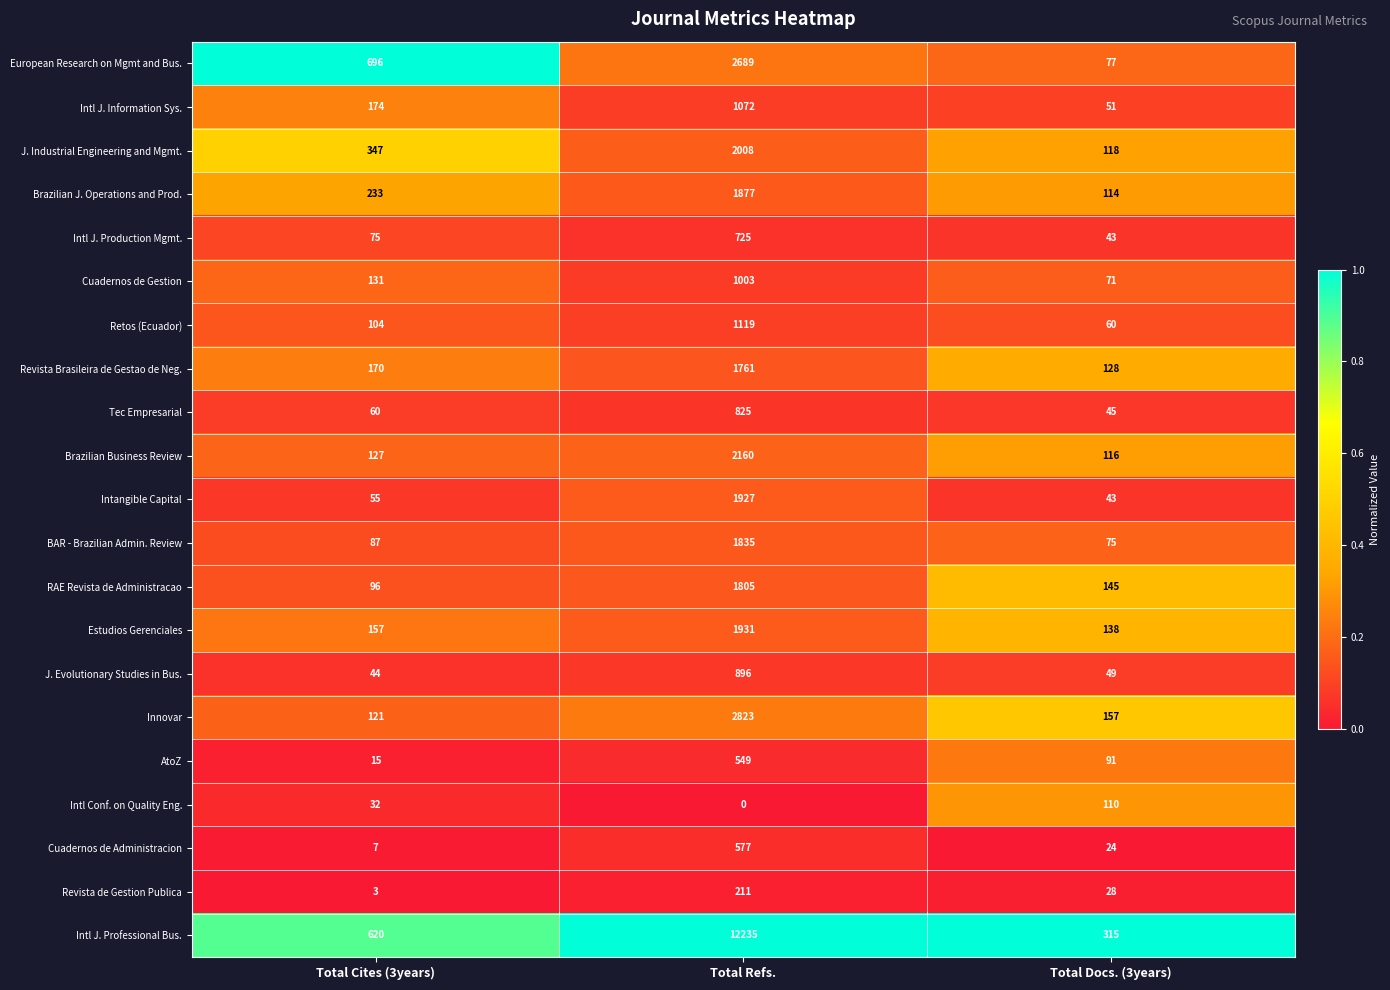

List the series in order of their peak value, lowest first.

Intl Conf. on Quality Eng., Revista de Gestion Publica, AtoZ, Cuadernos de Administracion, Intl J. Production Mgmt., Tec Empresarial, J. Evolutionary Studies in Bus., Cuadernos de Gestion, Intl J. Information Sys., Retos (Ecuador), Revista Brasileira de Gestao de Neg., RAE Revista de Administracao, BAR - Brazilian Admin. Review, Brazilian J. Operations and Prod., Intangible Capital, Estudios Gerenciales, J. Industrial Engineering and Mgmt., Brazilian Business Review, European Research on Mgmt and Bus., Innovar, Intl J. Professional Bus.